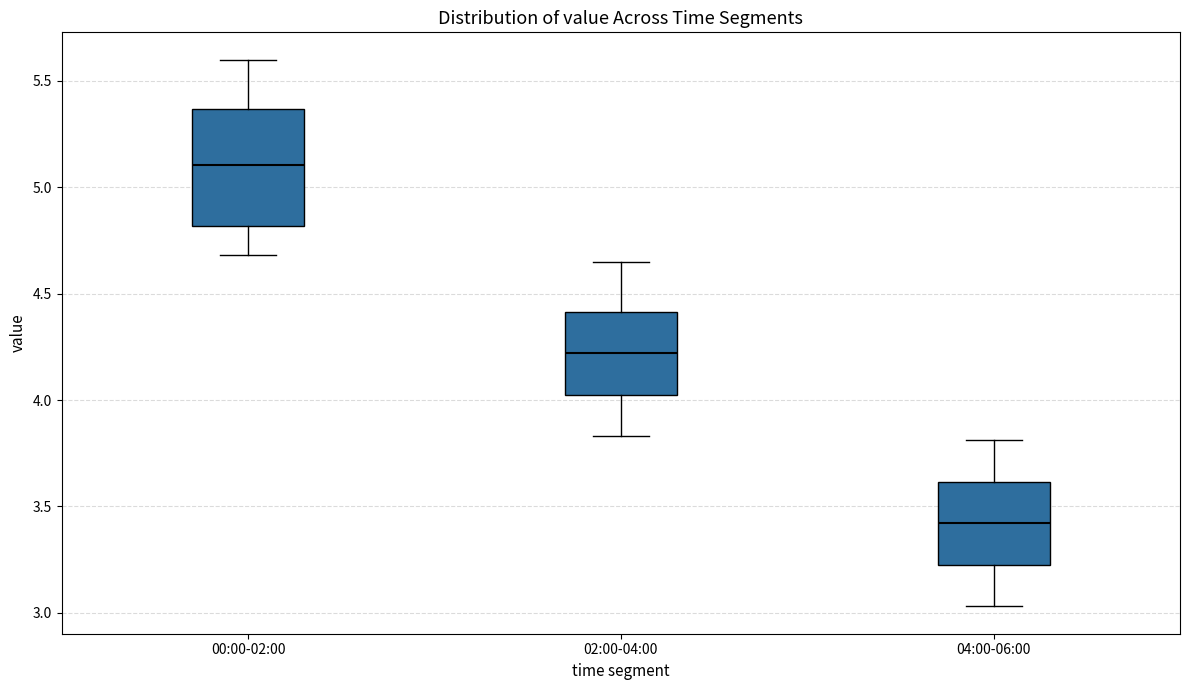

Which box is the tallest, from its lower edge to its upper edge?

00:00-02:00